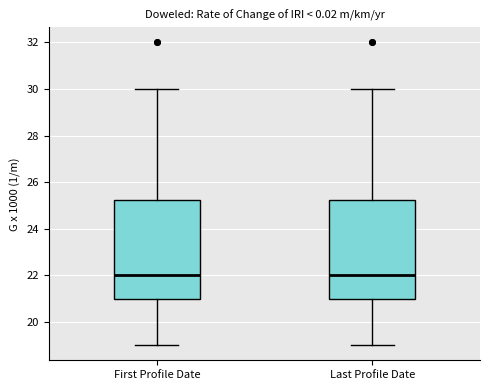

Reading left to right, read every box against the y-axis: the position of its median line, the range the box covers, and the ends of its whiskers. The values are not printed on the chart, so give them approximately, as read against the axis.

First Profile Date: median 22.0, box 21.0 to 25.2, whiskers 19.0 to 30.0
Last Profile Date: median 22.0, box 21.0 to 25.2, whiskers 19.0 to 30.0